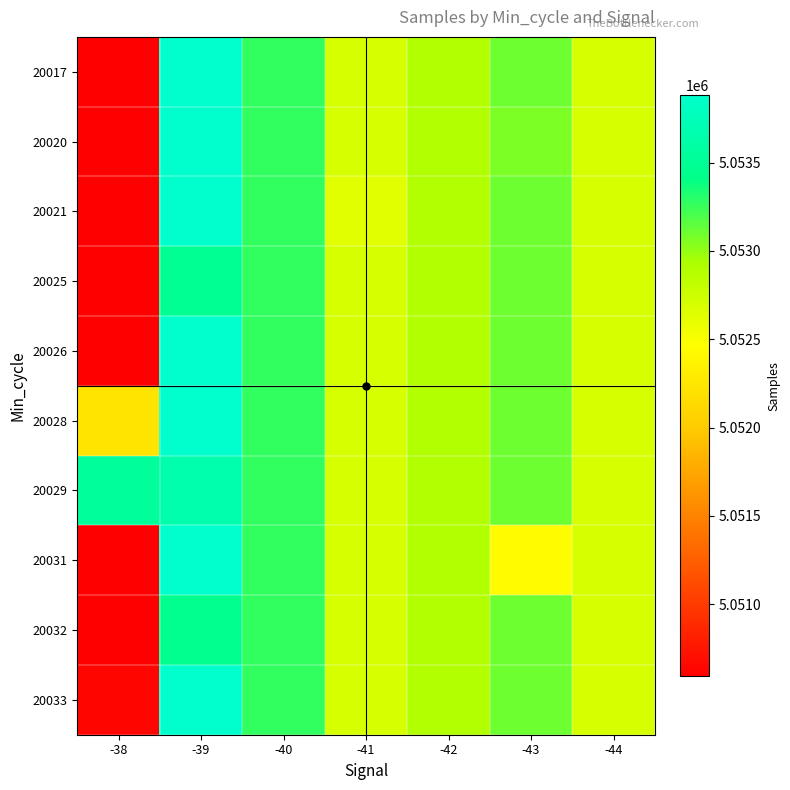

Reading left to right, extract all data points from this chart.

20017: -38=5050591	-39=5053882	-40=5053271	-41=5052695	-42=5052899	-43=5053099	-44=5052691
20020: -38=5050591	-39=5053882	-40=5053271	-41=5052695	-42=5052899	-43=5053069	-44=5052691
20021: -38=5050591	-39=5053882	-40=5053271	-41=5052630	-42=5052899	-43=5053099	-44=5052691
20025: -38=5050591	-39=5053474	-40=5053271	-41=5052695	-42=5052899	-43=5053099	-44=5052691
20026: -38=5050591	-39=5053882	-40=5053271	-41=5052695	-42=5052899	-43=5053099	-44=5052691
20028: -38=5052234	-39=5053882	-40=5053271	-41=5052695	-42=5052899	-43=5053099	-44=5052691
20029: -38=5053539	-39=5053654	-40=5053271	-41=5052695	-42=5052899	-43=5053099	-44=5052691
20031: -38=5050591	-39=5053882	-40=5053271	-41=5052695	-42=5052899	-43=5052443	-44=5052691
20032: -38=5050591	-39=5053444	-40=5053271	-41=5052695	-42=5052899	-43=5053099	-44=5052691
20033: -38=5050637	-39=5053882	-40=5053271	-41=5052695	-42=5052899	-43=5053099	-44=5052691